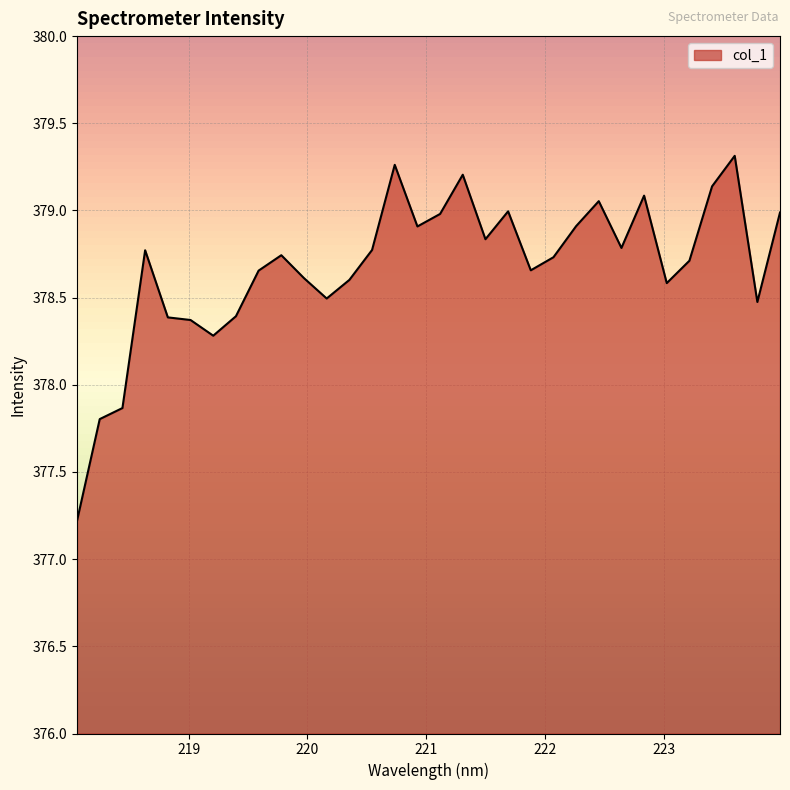

What is the smallest value displayed?

377.2